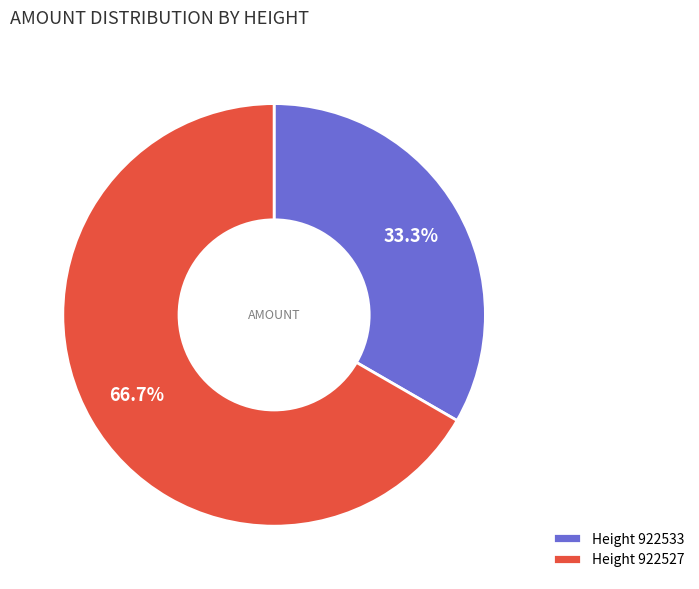

Which category has the biggest portion of the pie?

Height 922527